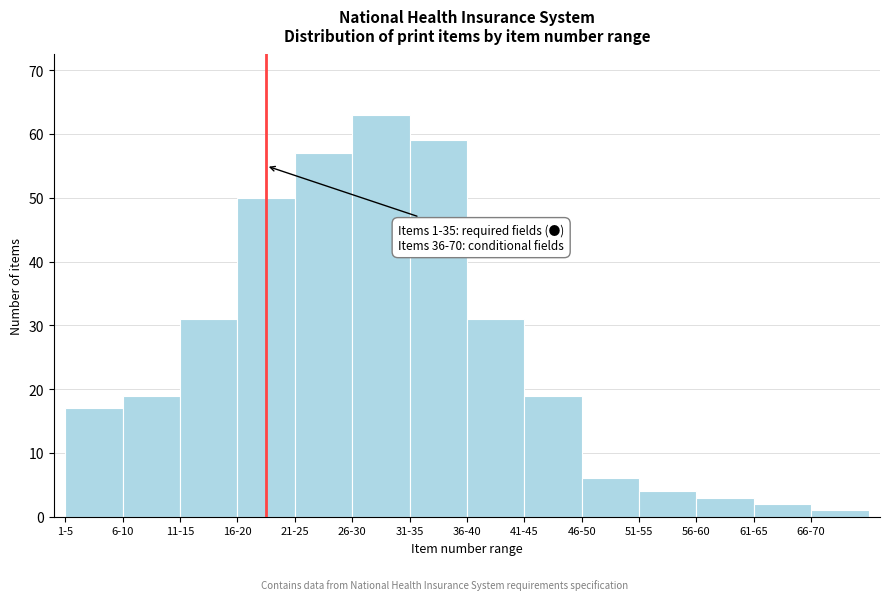

Reading left to right, transcribe all the data shown in this chart.

1-5=17	6-10=19	11-15=31	16-20=50	21-25=57	26-30=63	31-35=59	36-40=31	41-45=19	46-50=6	51-55=4	56-60=3	61-65=2	66-70=1